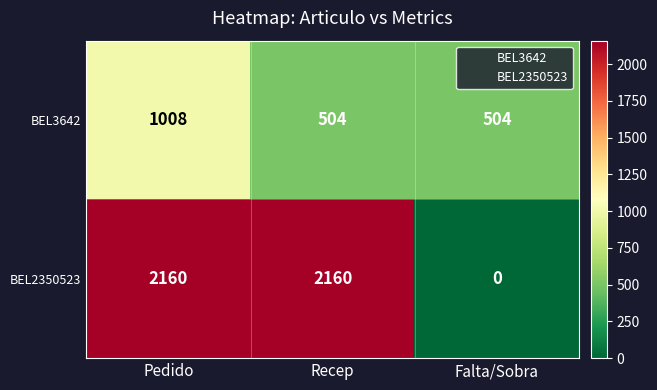

True or false: BEL3642 has a value of 504 at Recep.

True